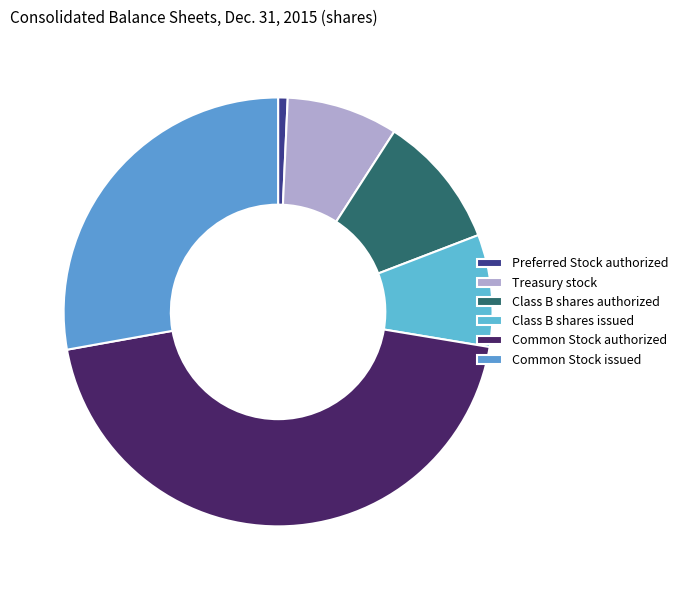

To the nearest percent, what portion does Treasury stock represent?

8%